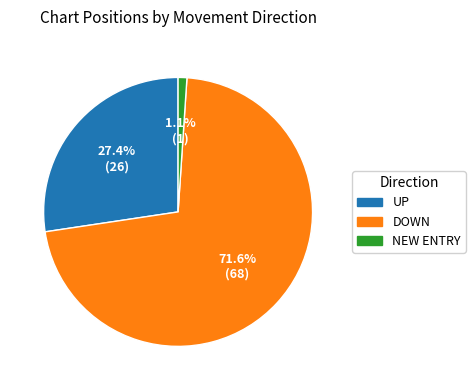

Is there any slice that represents more than half of the pie?

Yes